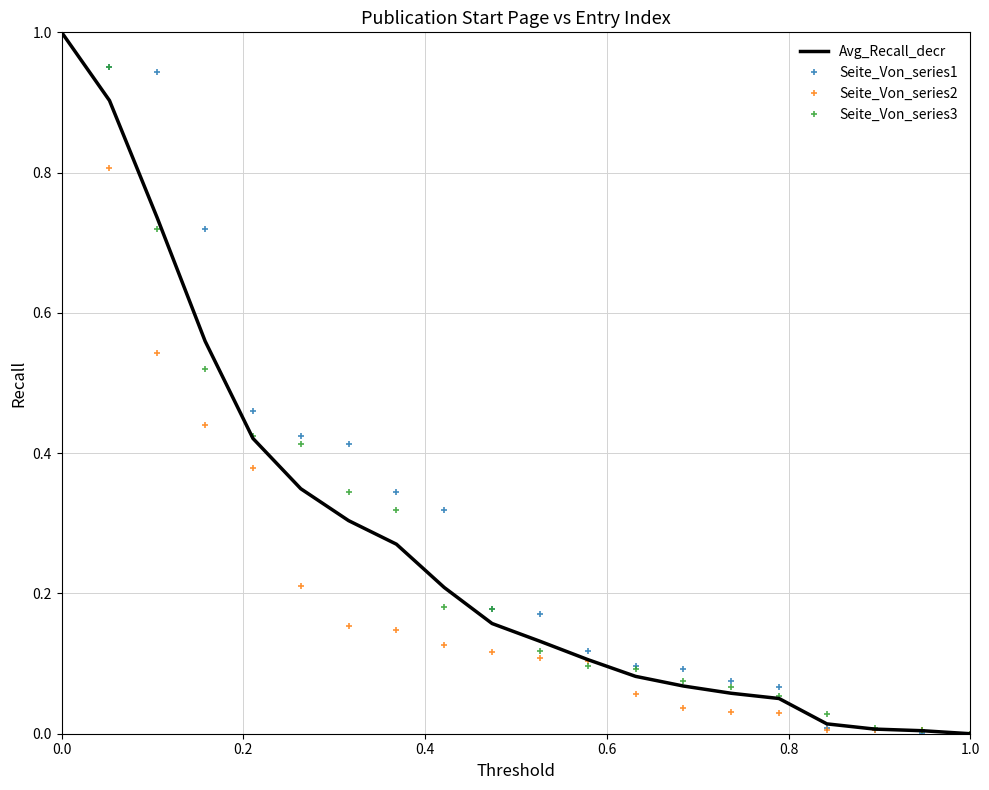

Which series ends up on top after the final intersection of Seite_Von_series2 and Seite_Von_series3?

Seite_Von_series2